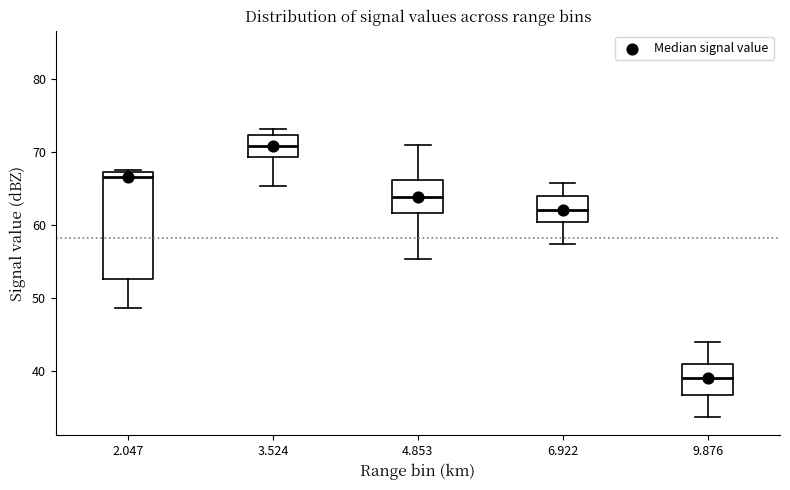

Reading left to right, transcribe this box plot: for each box, give where its median line is, the range the box spans, and where its two whiskers end, as read against the y-axis. The values are not printed on the chart, so give them approximately, as read against the axis.

2.047: median 67 (just below the box's upper edge), box 53 to 67, whiskers 49 to 68
3.524: median 71, box 69 to 72, whiskers 65 to 73
4.853: median 64, box 62 to 66, whiskers 55 to 71
6.922: median 62, box 60 to 64, whiskers 57 to 66
9.876: median 39, box 37 to 41, whiskers 34 to 44